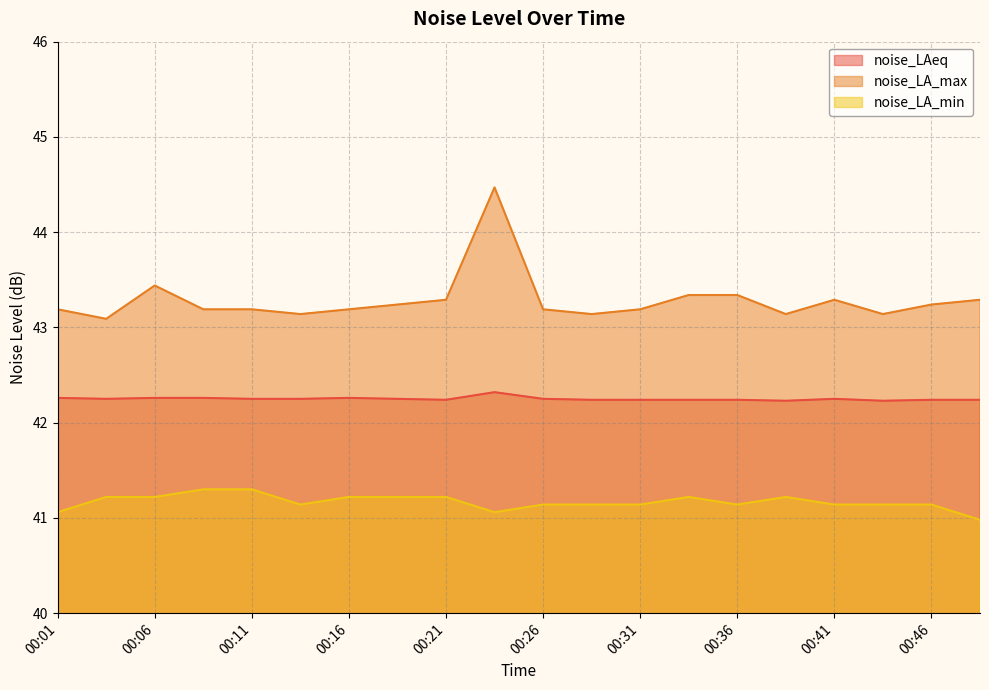

Count the number of categories in the chart.

20